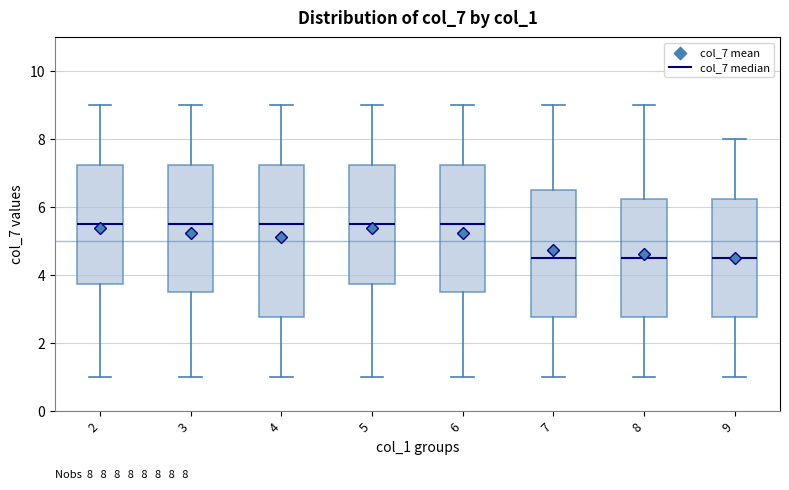

Comparing the boxes themselves (not the whiskers), which one is the tallest?

4